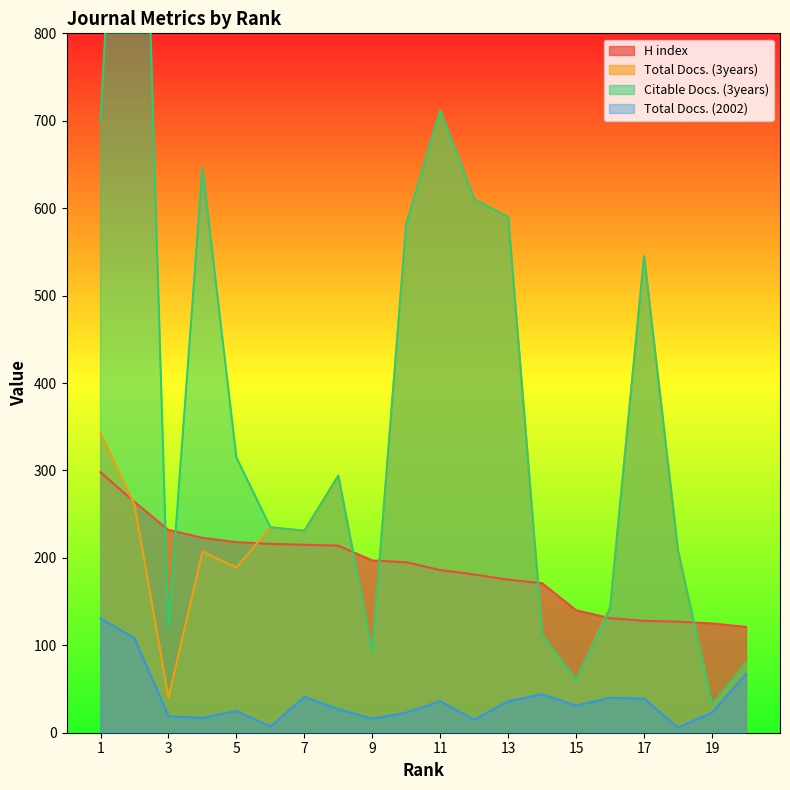

Rank the series by their maximum value, from highest to lowest.

Citable Docs. (3years), Total Docs. (3years), H index, Total Docs. (2002)